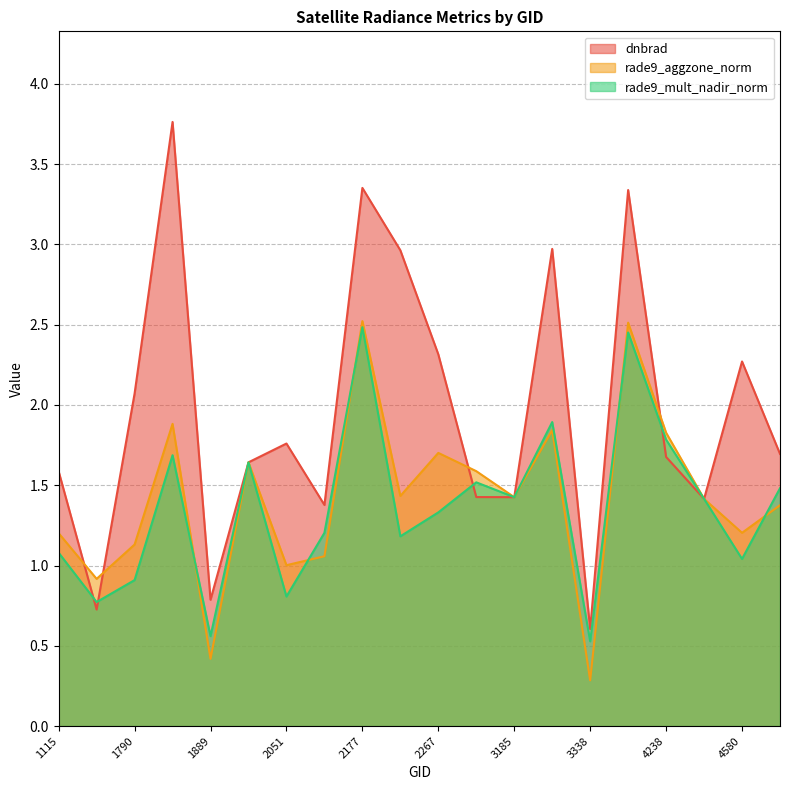

At which label does rade9_aggzone_norm first exceed 1?

1115